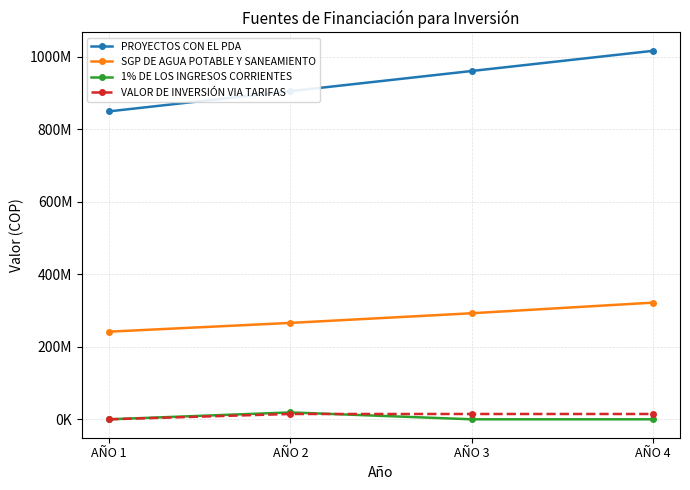

True or false: VALOR DE INVERSIÓN VIA TARIFAS has more than 2 interior local peaks.

False